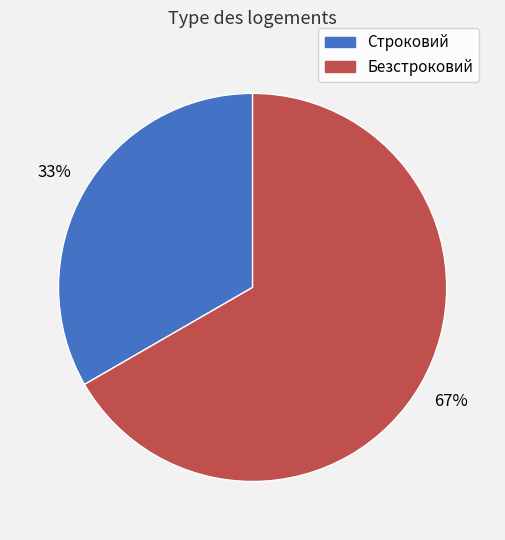

Which has a higher value, Безстроковий or Строковий?

Безстроковий